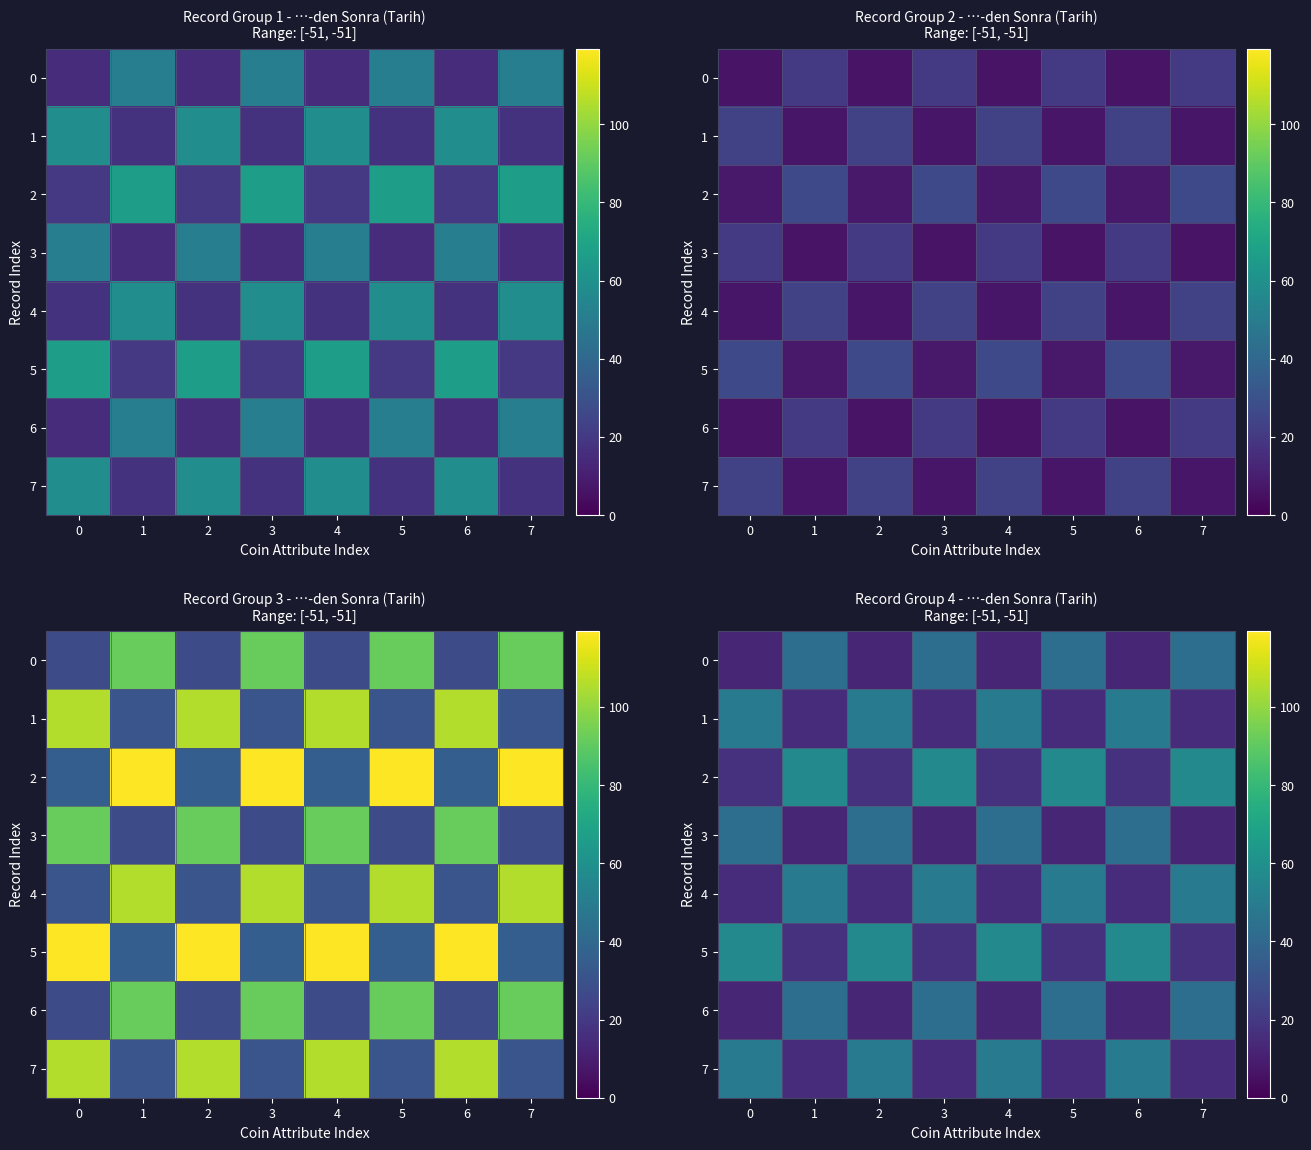

Which has a higher value, 7 or 5?

7